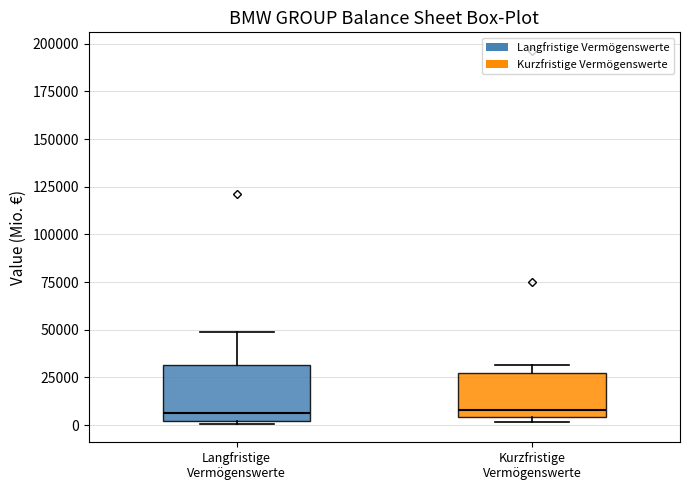

Reading left to right, read every box against the y-axis: the position of its median line, the range the box covers, and the ends of its whiskers. The values are not printed on the chart, so give them approximately, as read against the axis.

Langfristige Vermögenswerte: median 5000, box 0 to 30000, whiskers 0 to 50000
Kurzfristige Vermögenswerte: median 10000, box 5000 to 30000, whiskers 0 to 30000 (just above the box's upper edge)